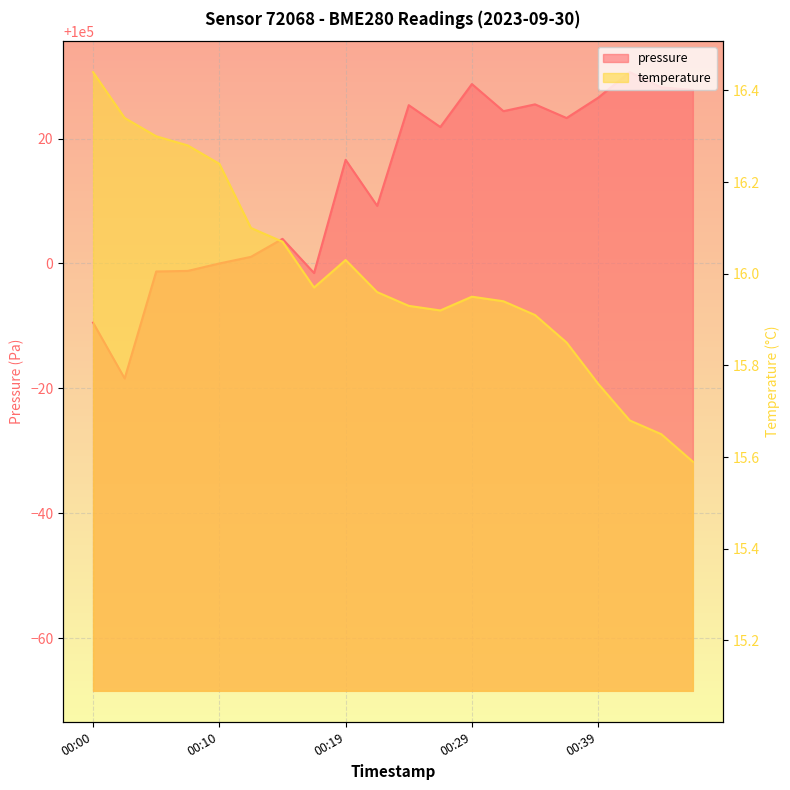

Is the value of pressure at 00:32 greater than the value of temperature at 00:39?

Yes